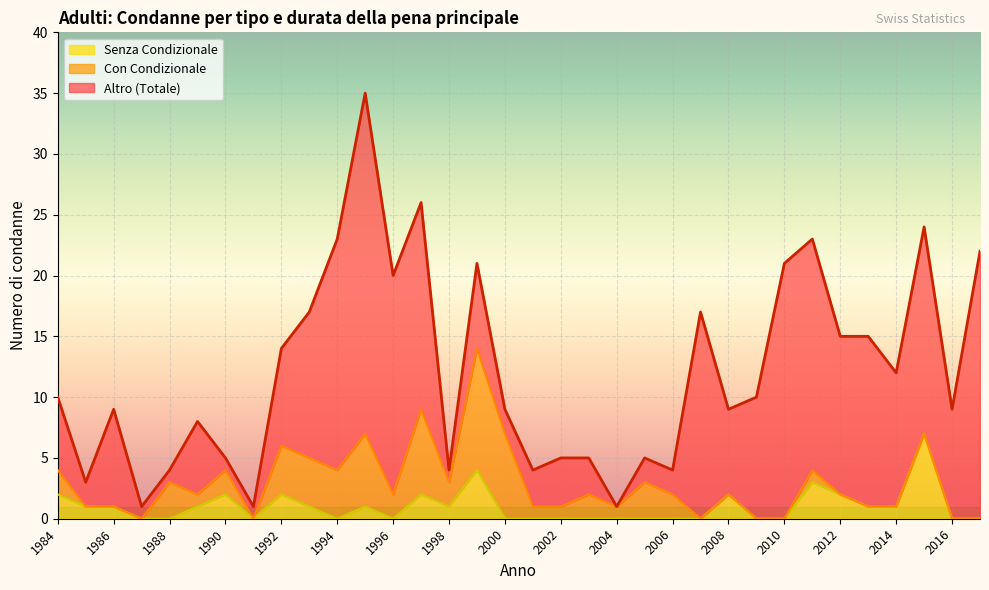

Which label corresponds to the largest value in the chart?

1995